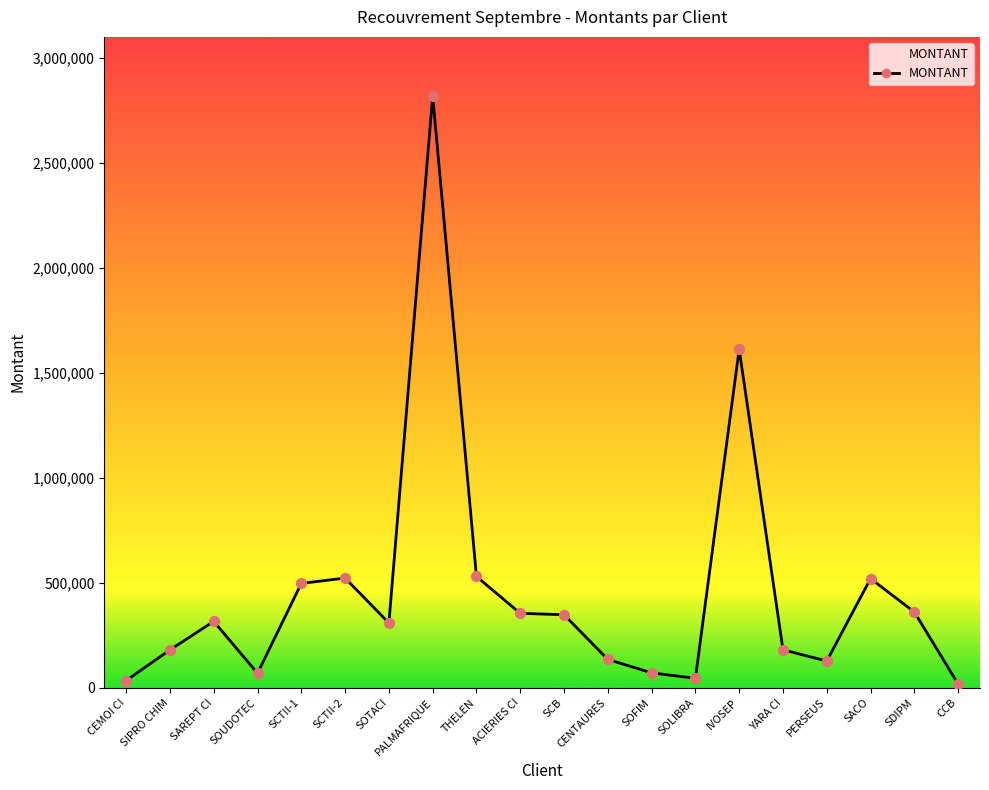

Between SOUDOTEC and SIPRO CHIM, which is larger?

SIPRO CHIM